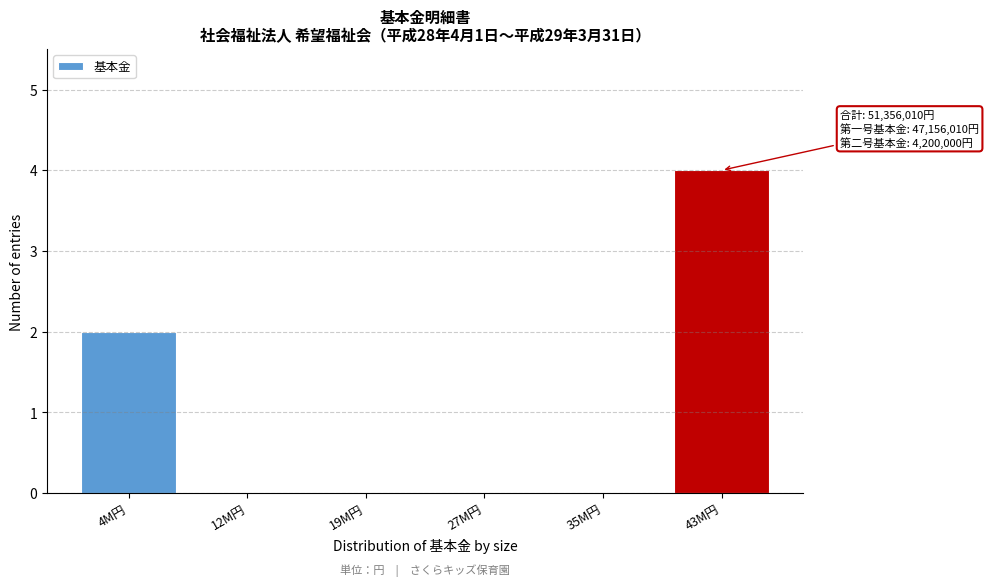

Reading left to right, extract all data points from this chart.

4M円=2	12M円=0	19M円=0	27M円=0	35M円=0	43M円=4